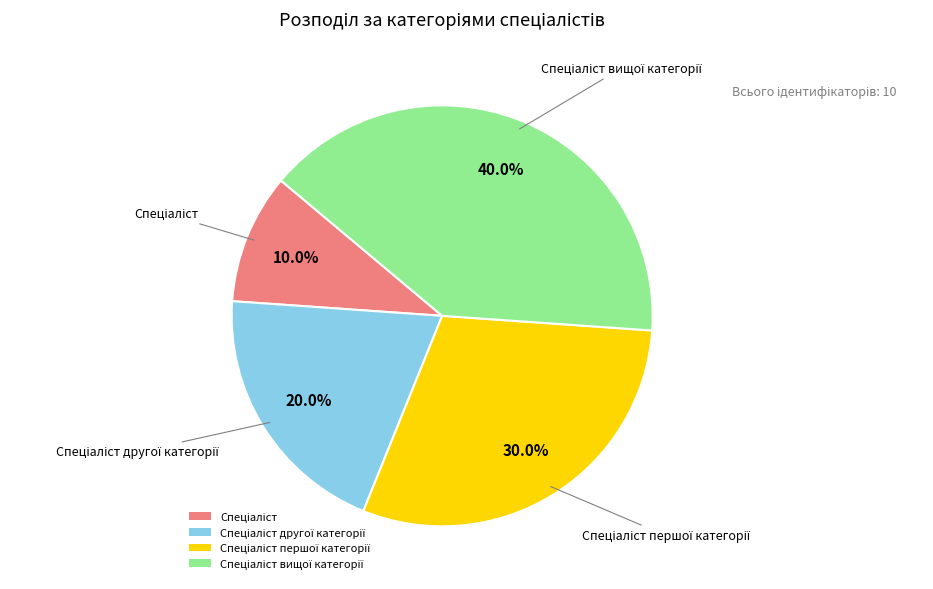

Does any single category account for the majority?

No